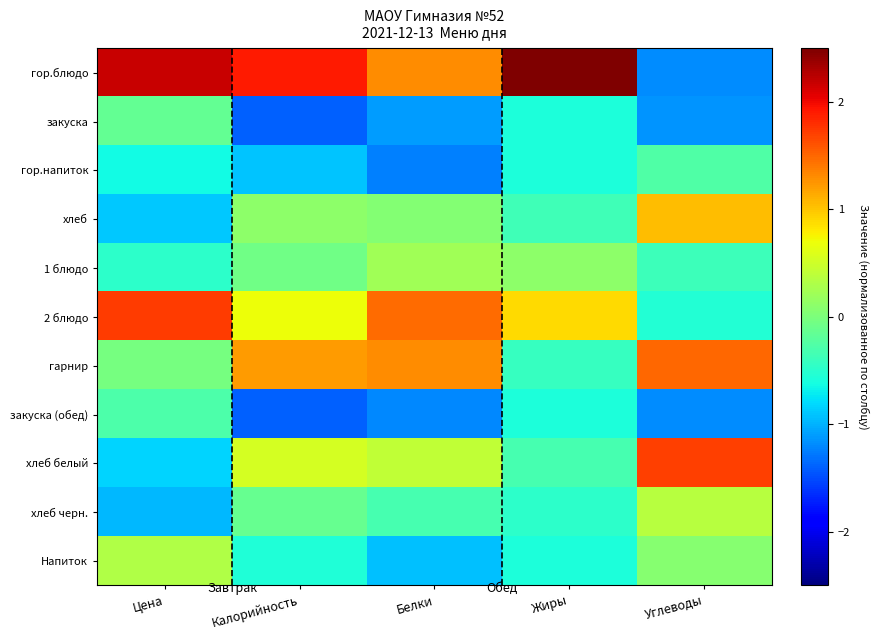

Count the number of data series in this chart.

11